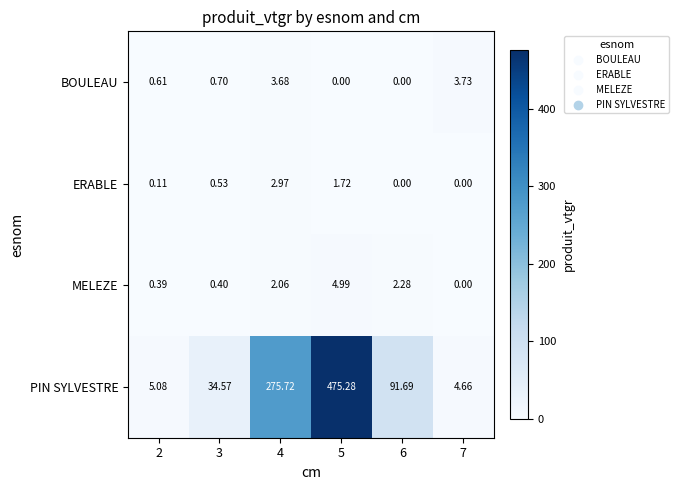

Is the value of PIN SYLVESTRE at 3 greater than the value of BOULEAU at 7?

Yes